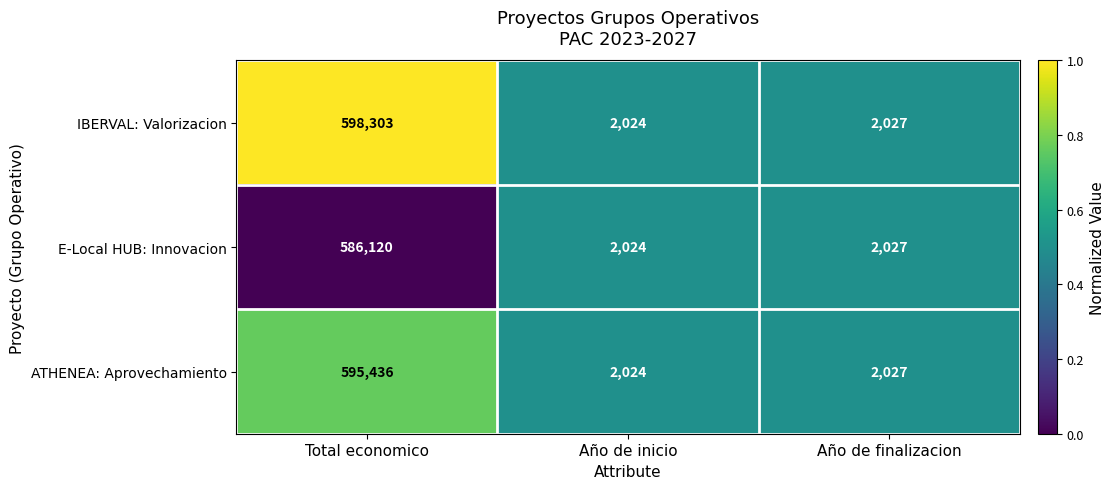

Reading left to right, extract all data points from this chart.

IBERVAL: Valorizacion: 598303	2024	2027
E-Local HUB: Innovacion: 586120	2024	2027
ATHENEA: Aprovechamiento: 595436	2024	2027